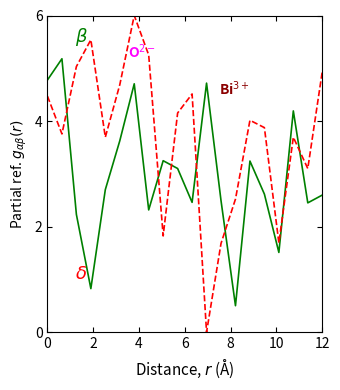

Does the chart display data point markers on the line(s)?

No